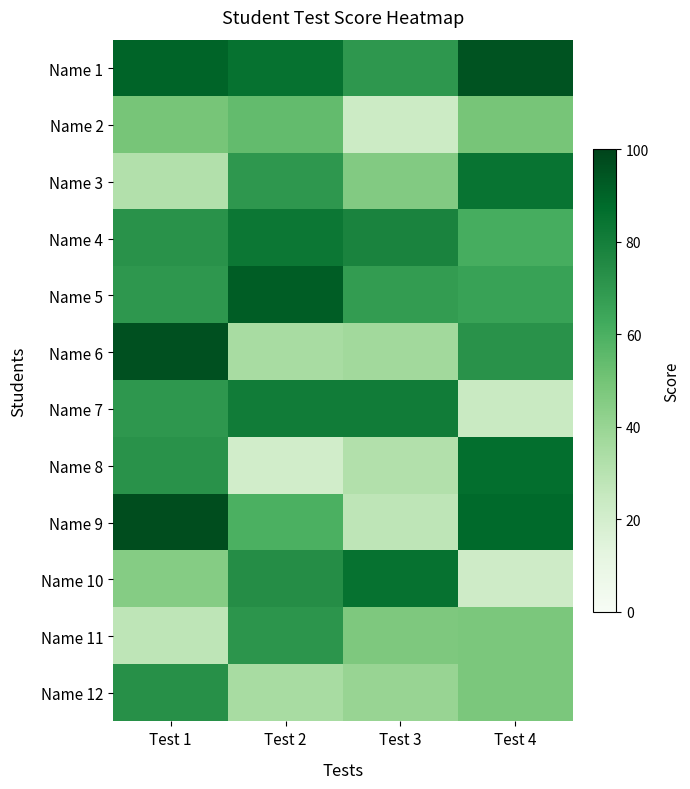

Which series has the largest total across all categories?

Name 1